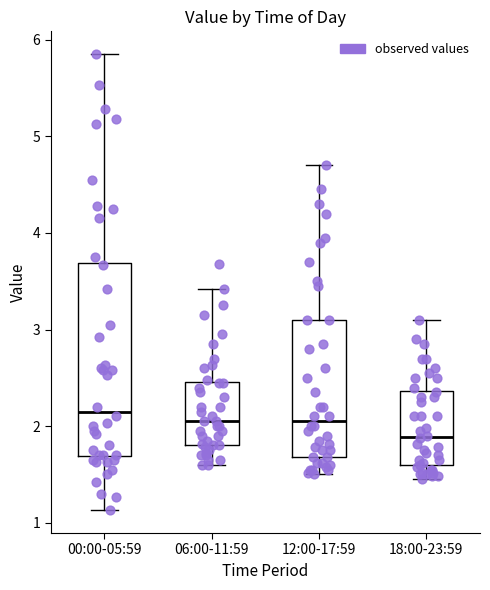

Reading left to right, read every box against the y-axis: the position of its median line, the range the box covers, and the ends of its whiskers. The values are not printed on the chart, so give them approximately, as read against the axis.

00:00-05:59: median 2.2, box 1.7 to 3.7, whiskers 1.1 to 5.9
06:00-11:59: median 2.1, box 1.8 to 2.5, whiskers 1.6 to 3.4
12:00-17:59: median 2.1, box 1.7 to 3.1, whiskers 1.5 to 4.7
18:00-23:59: median 1.9, box 1.6 to 2.4, whiskers 1.5 to 3.1